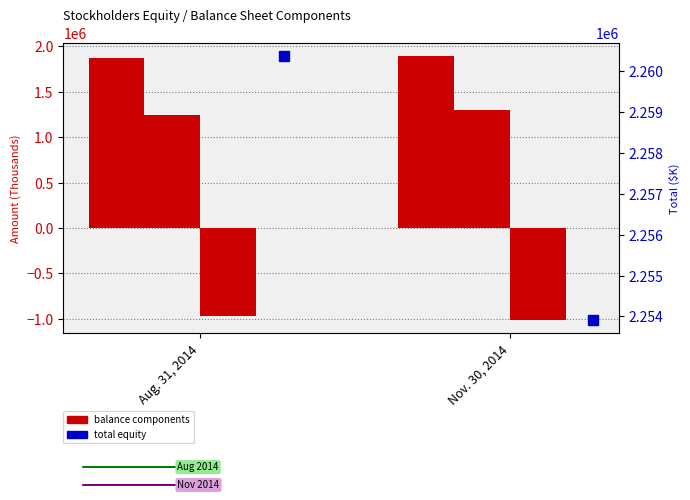

What is the sum of all Total values?

4514280